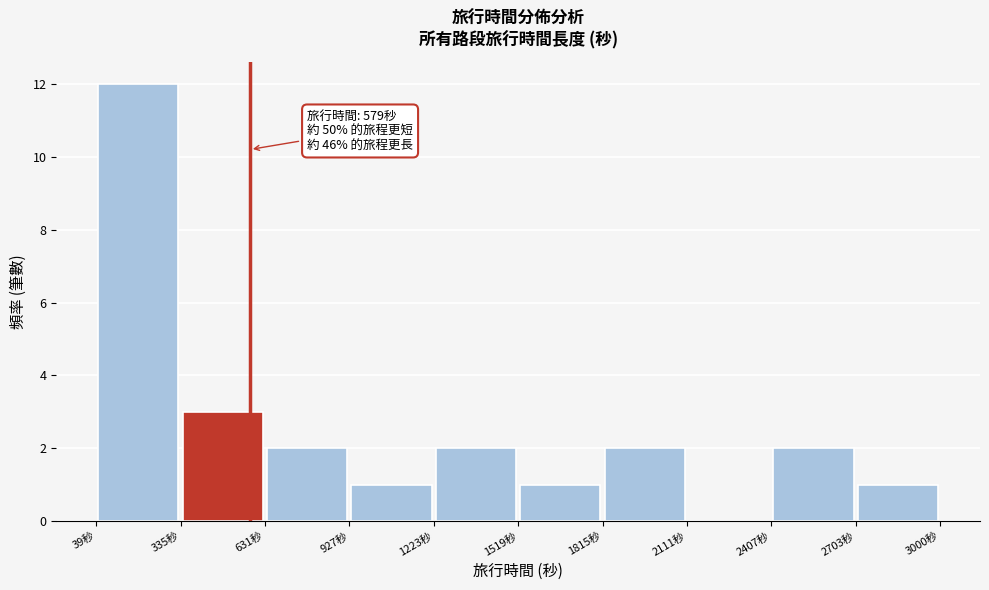

Over which range of the x-axis is the bar tallest?

50 to 350